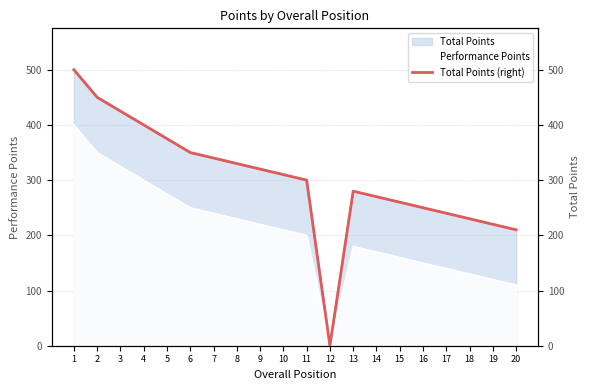

The chart shows a value of 280 at 13. True or false?

True